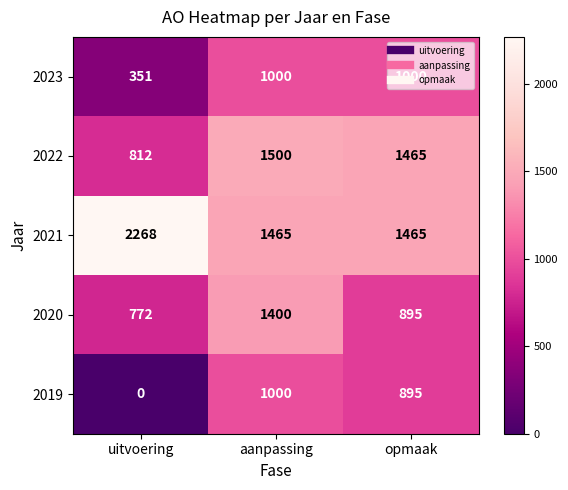

Is it true that 2022 equals 743 at opmaak?

False